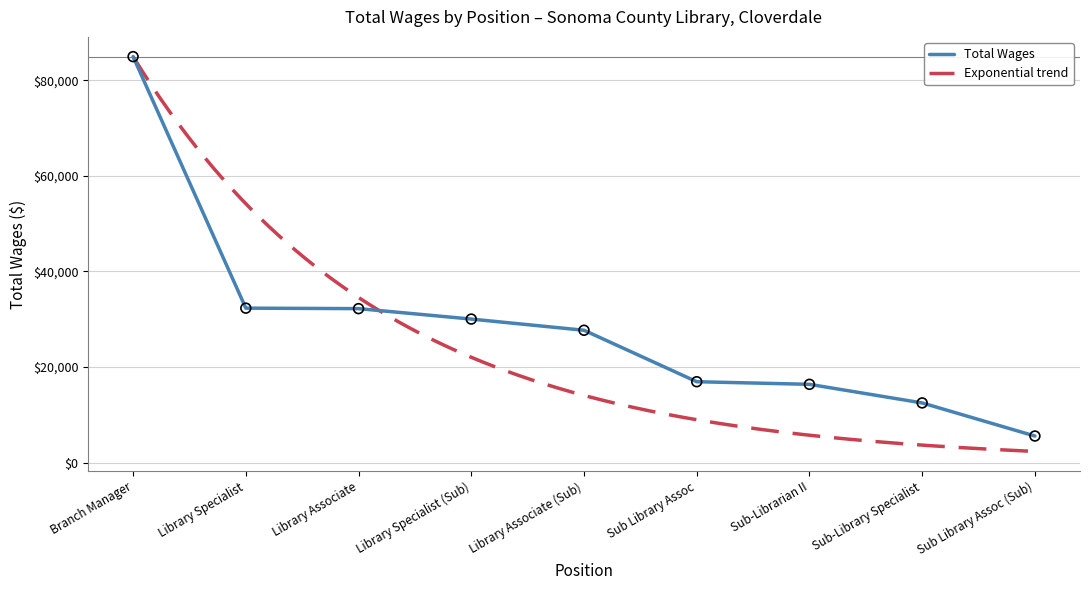

What is the change in value from Sub Library Assoc to Sub-Library Specialist?

-4438